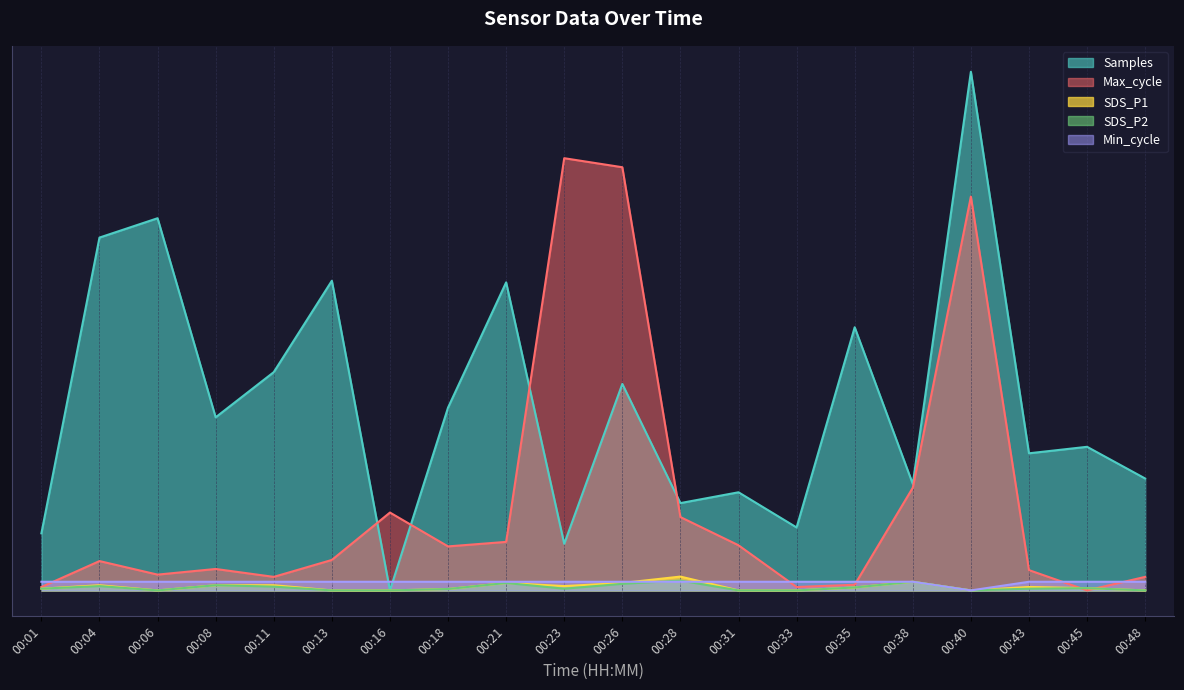

What is the difference between the Samples values at 00:01 and 00:21?

14.5